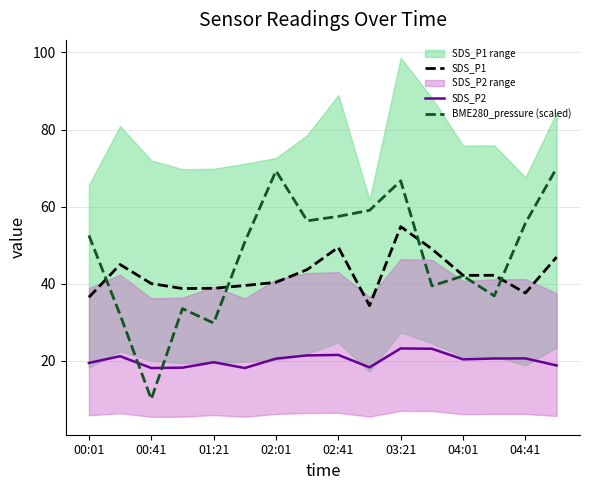

Is the value of SDS_P1 at 01:21 greater than the value of BME280_pressure (scaled) at 04:41?

No